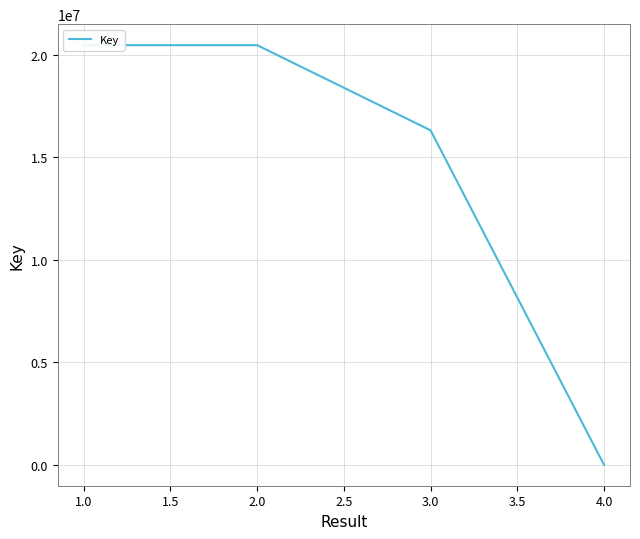

The chart shows a value of 20467378 at 1.0. True or false?

True